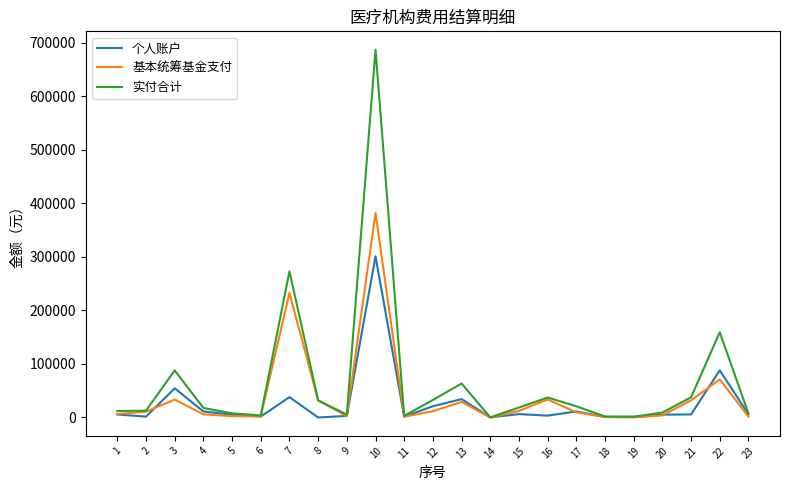

Rank the series by their average value, from highest to lowest.

实付合计, 基本统筹基金支付, 个人账户